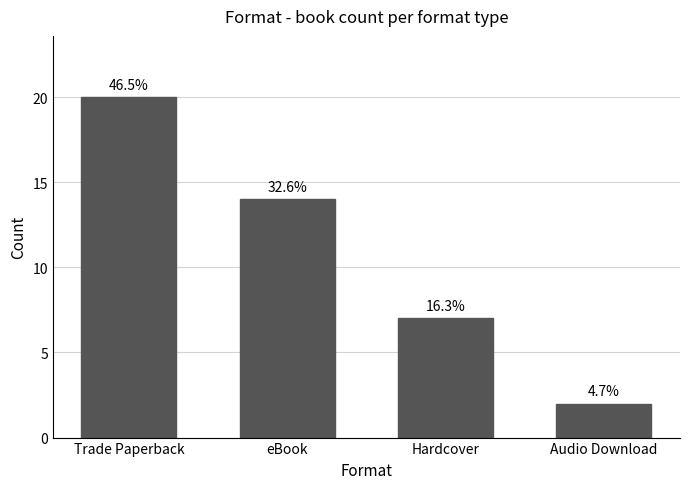

What is the sum of the values at eBook and Hardcover?

21